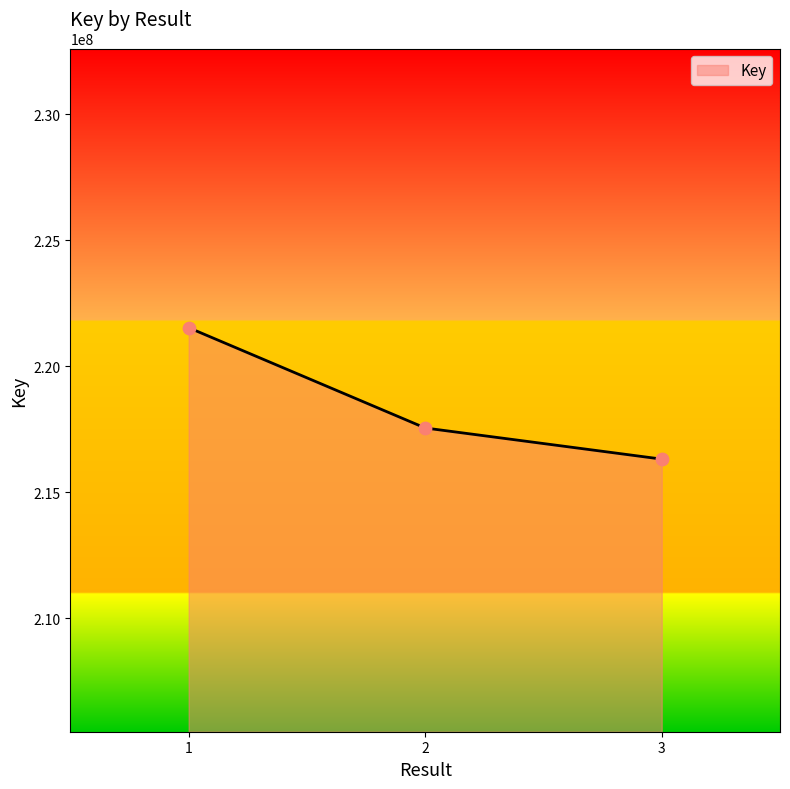

Between 2 and 1, which is larger?

1